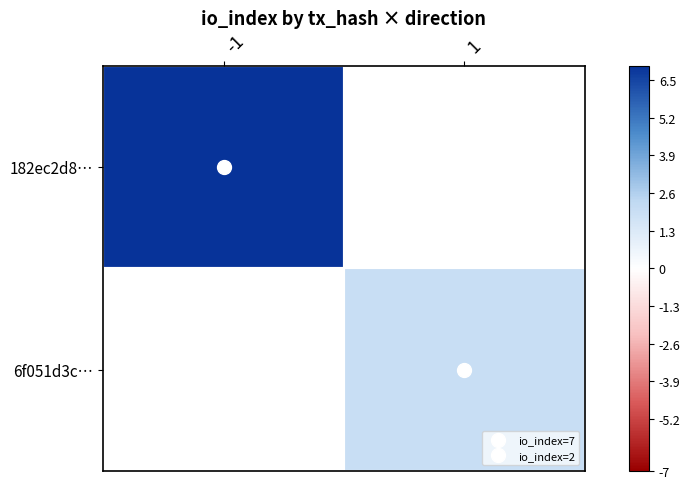

Which series has the largest range (max minus min)?

182ec2d8…